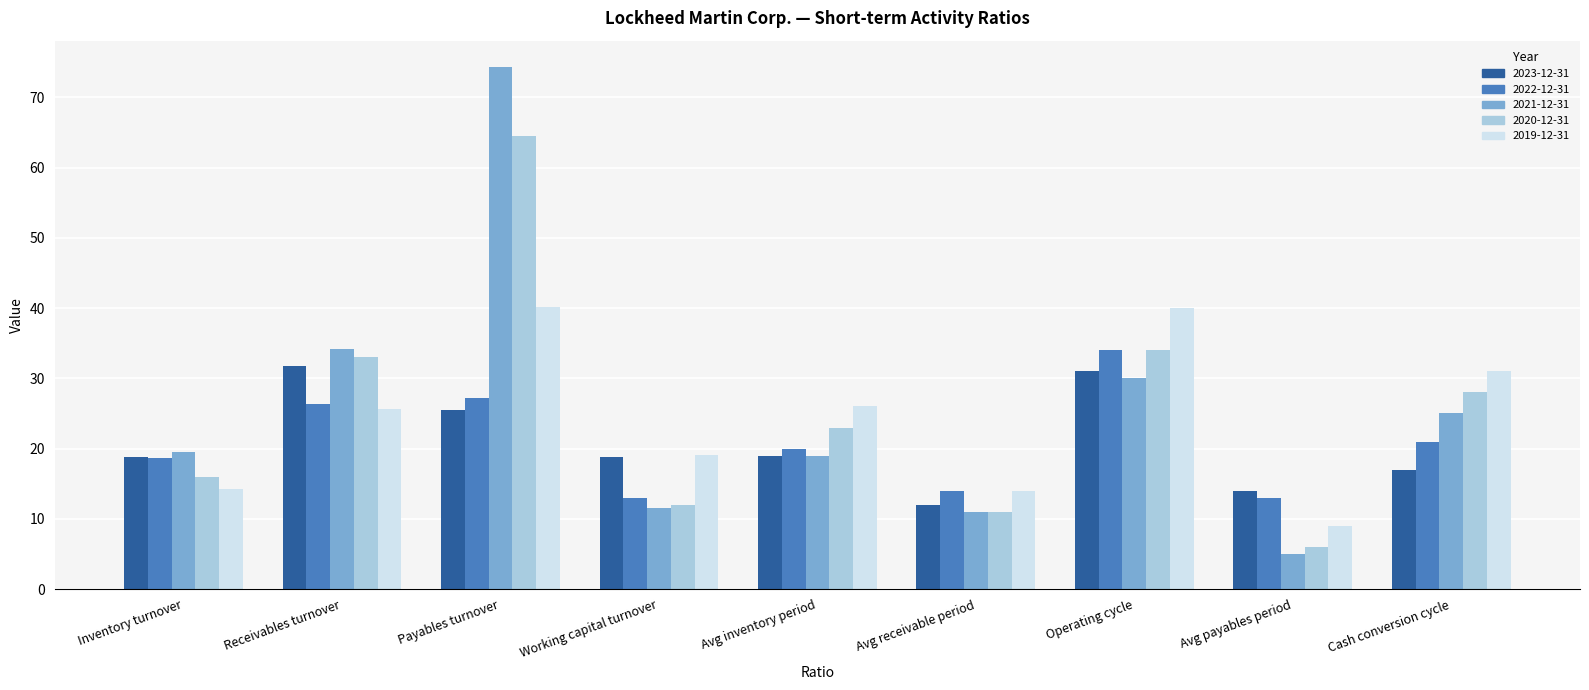

Is the value of 2019-12-31 at Avg payables period greater than the value of 2020-12-31 at Avg inventory period?

No